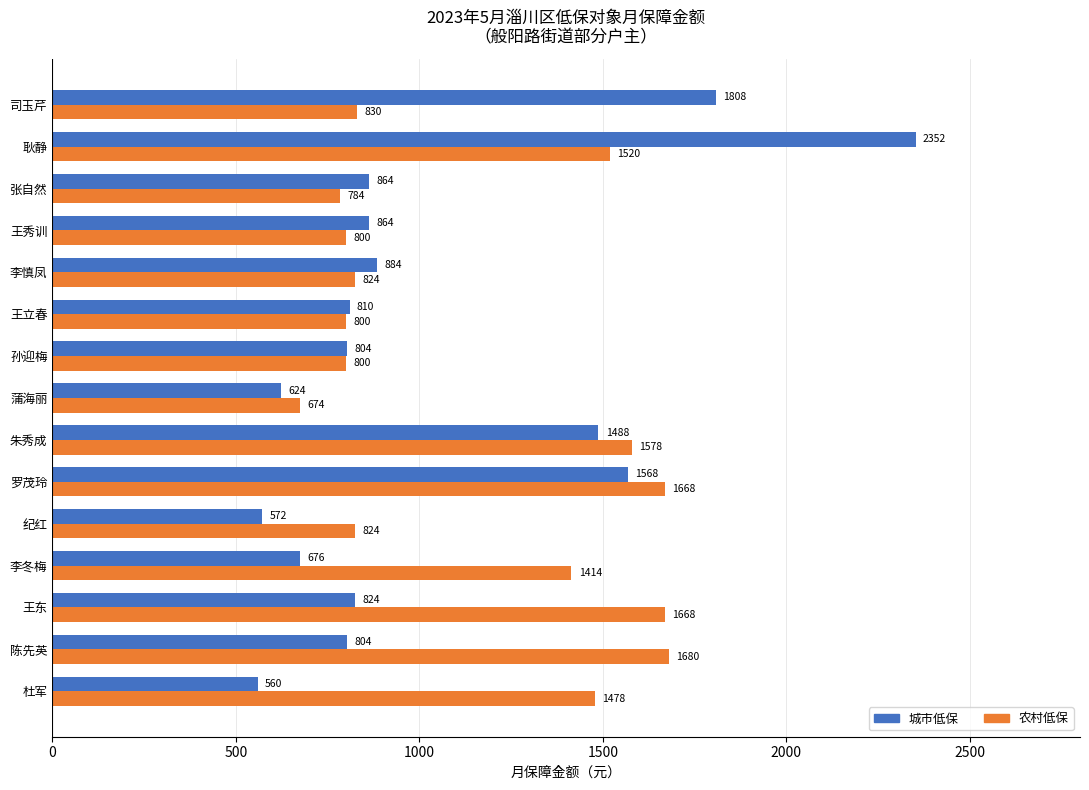

The 农村低保 series shows 2359 at 朱秀成. True or false?

False